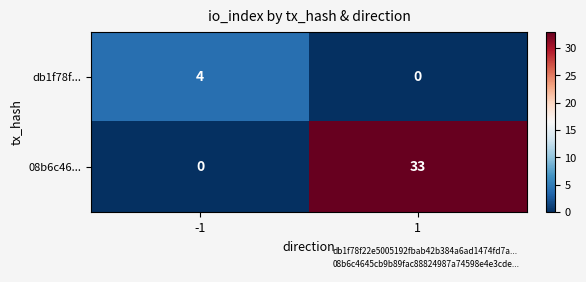

What is the difference between the maximum and minimum values in the db1f78f... series?

4